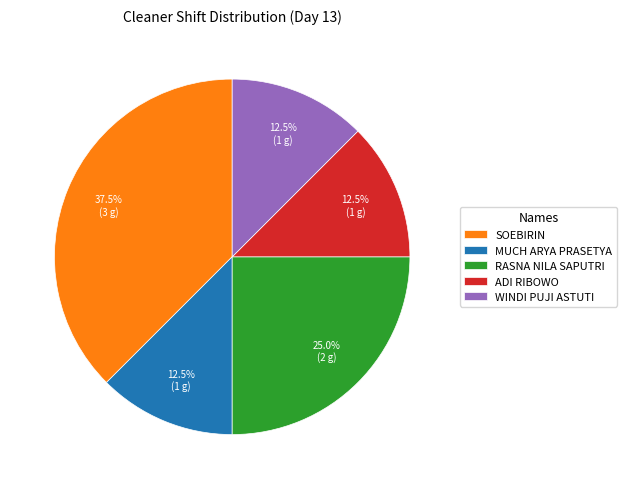

Combined, do MUCH ARYA PRASETYA and WINDI PUJI ASTUTI account for over 50%?

No